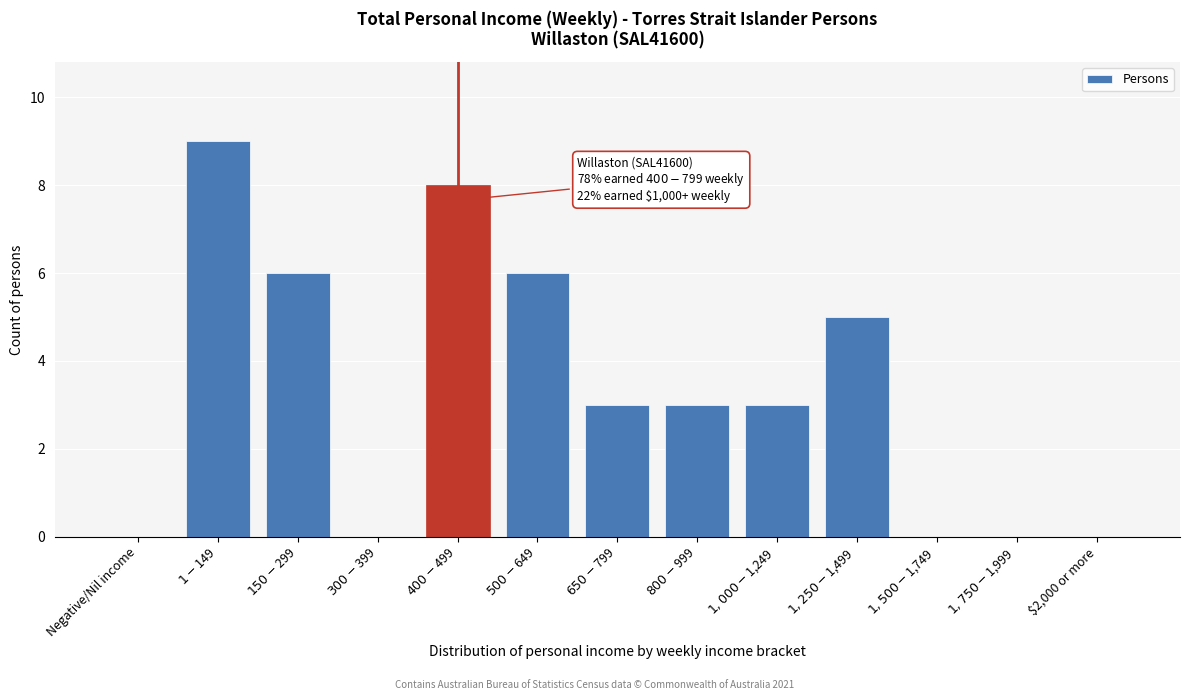

True or false: the data shows 6 at $2,000 or more.

False